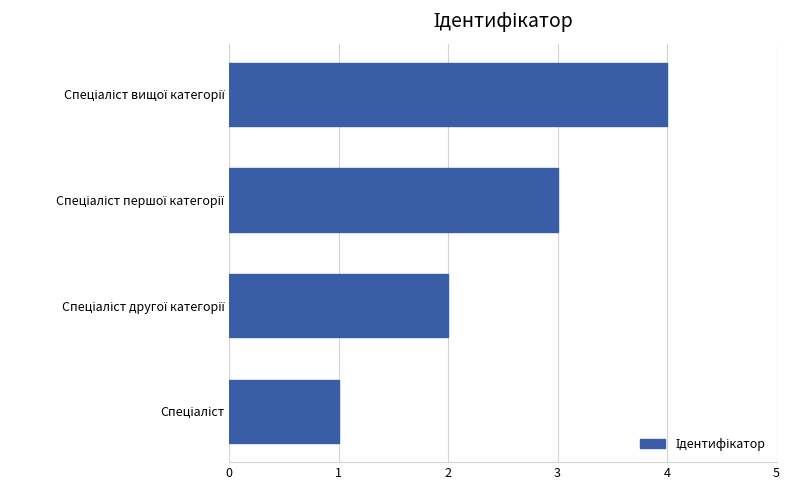

What is the sum of all values?

10